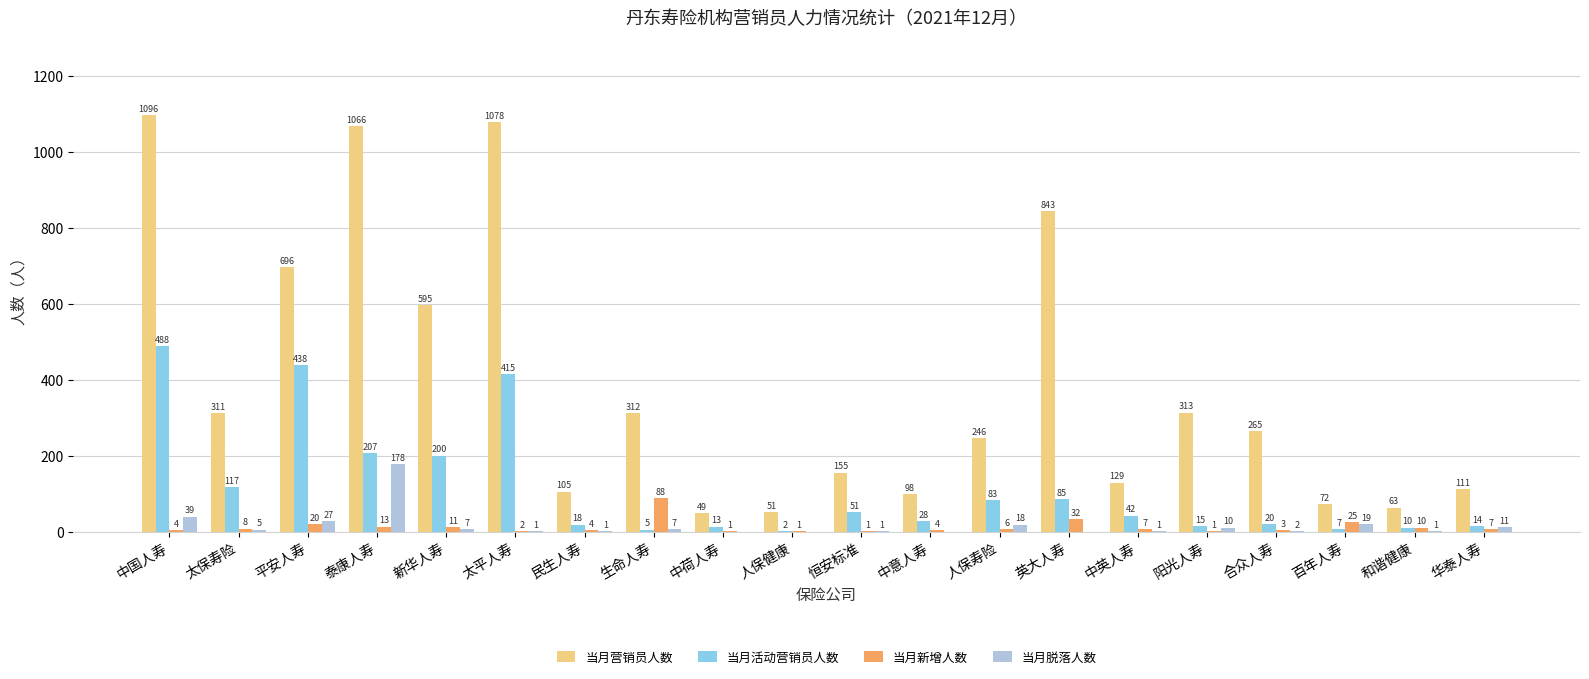

At which label does 当月脱落人数 first exceed 5?

中国人寿